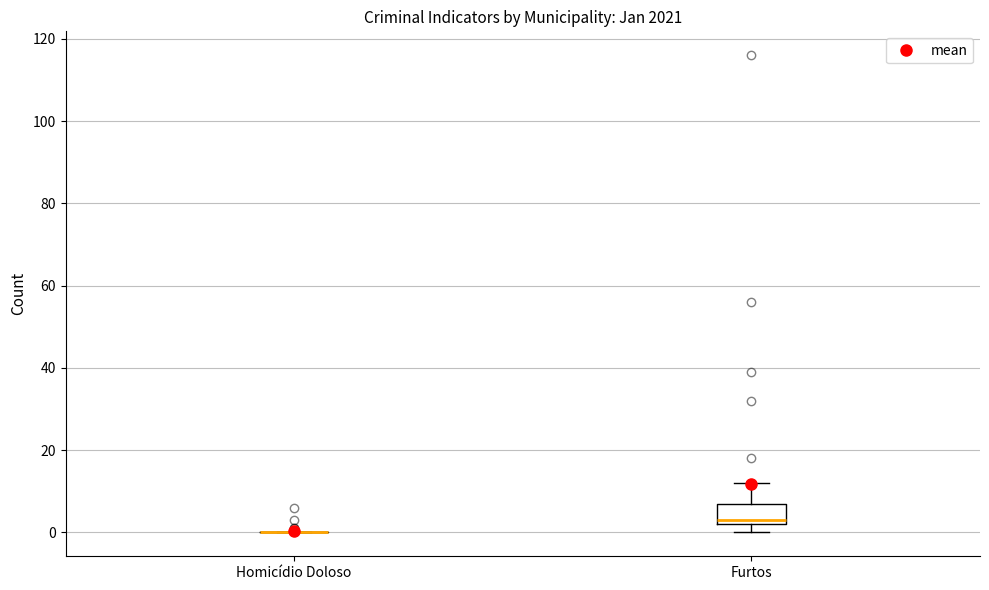

Reading left to right, transcribe this box plot: for each box, give where its median line is, the range the box spans, and where its two whiskers end, as read against the y-axis. The values are not printed on the chart, so give them approximately, as read against the axis.

Homicídio Doloso: box collapsed to a line at 0, whiskers 0 to 0
Furtos: median 4, box 2 to 8, whiskers 0 to 12